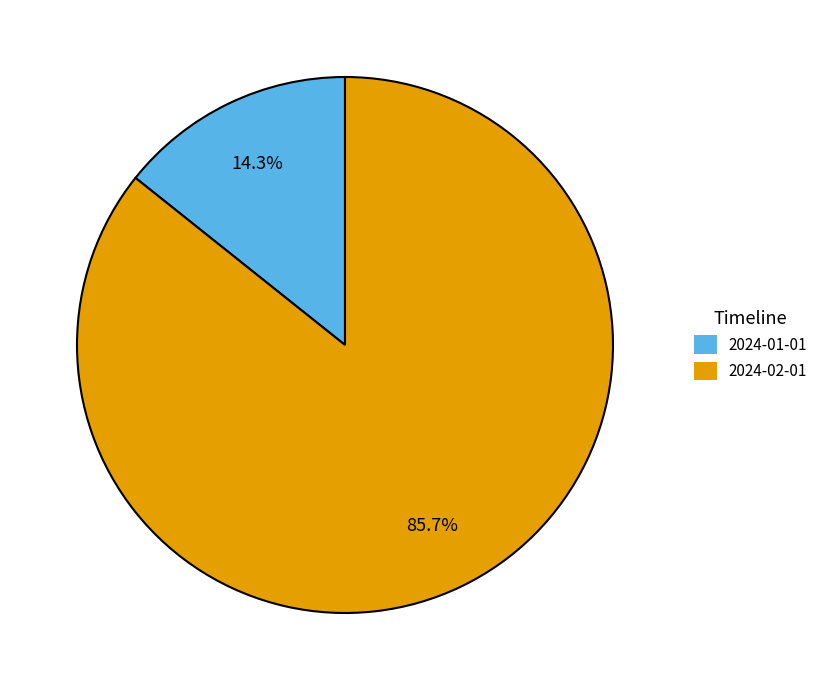

Which category accounts for the majority?

2024-02-01